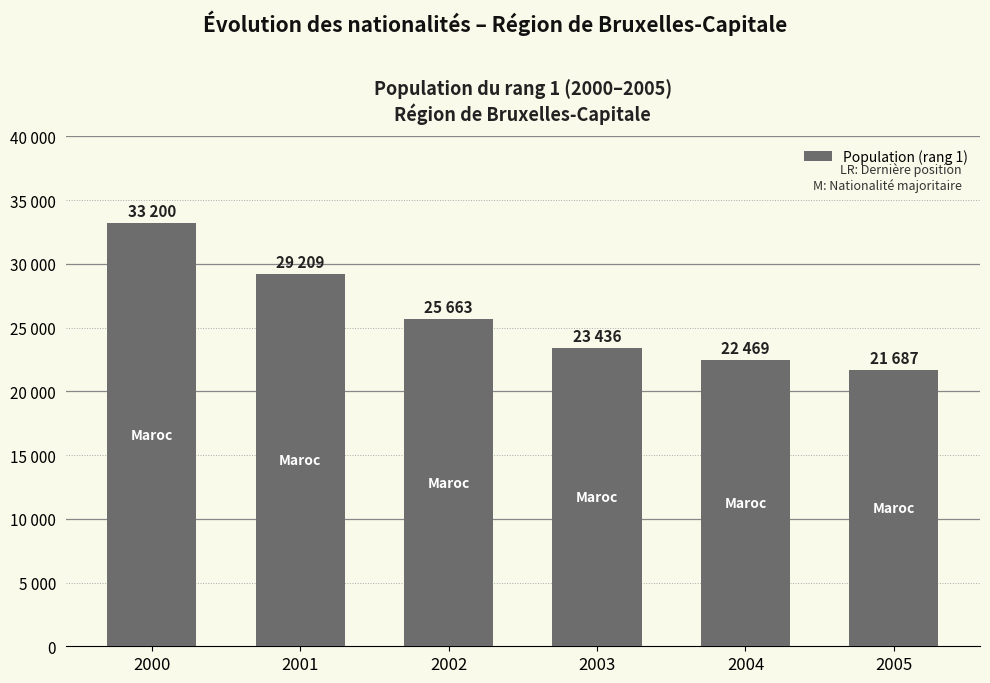

What is the greatest value displayed?

33200